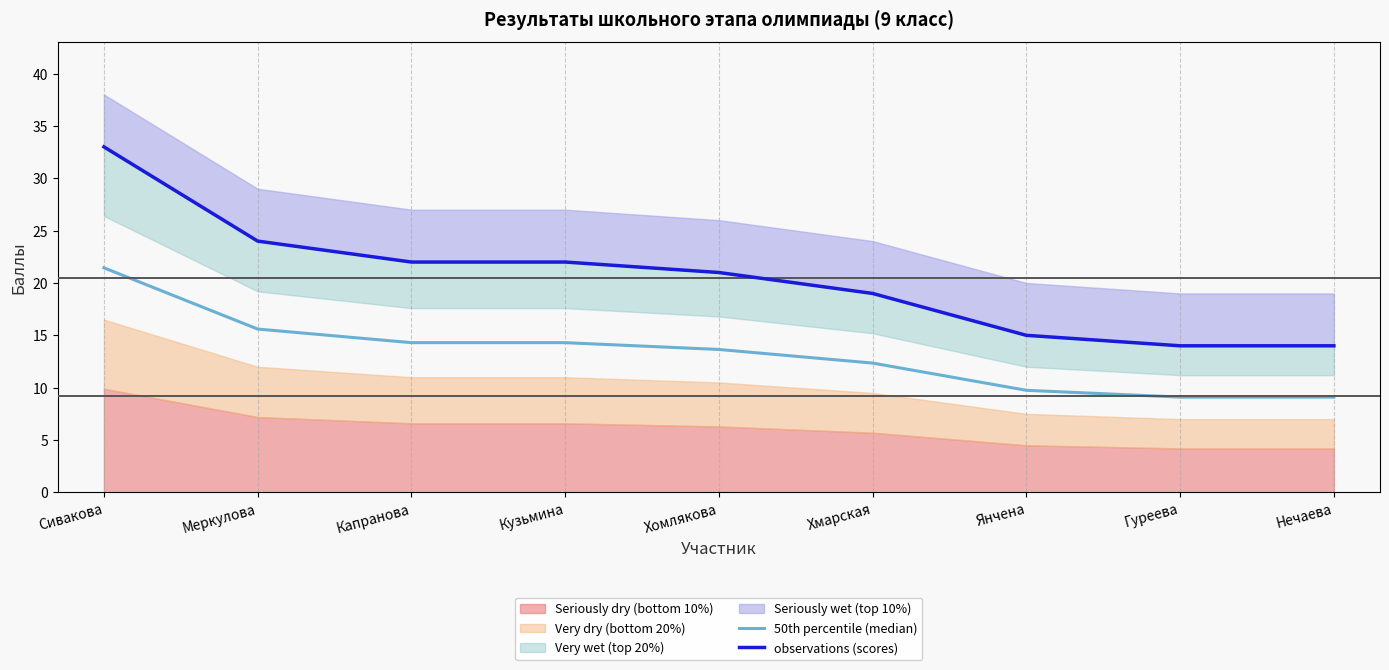

Which series changed the most between Хомлякова and Янчена?

observations (scores)